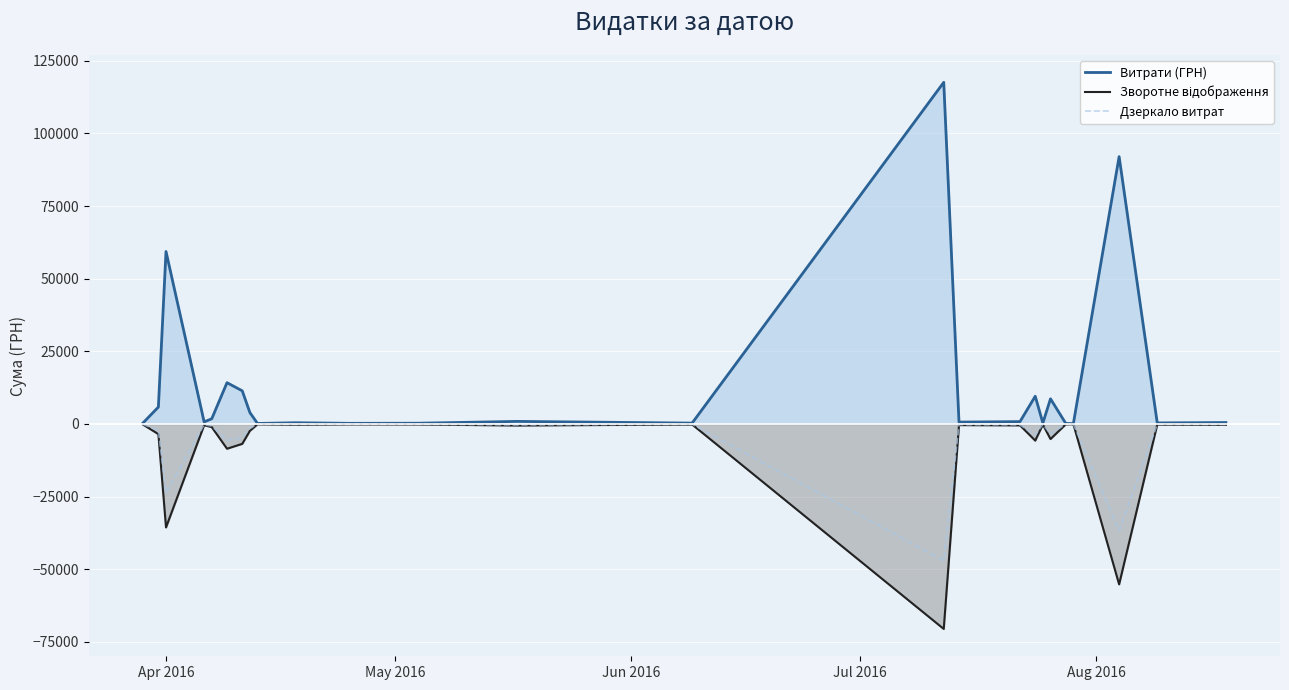

What is the sum of all Зворотне відображення values?

-198338.7